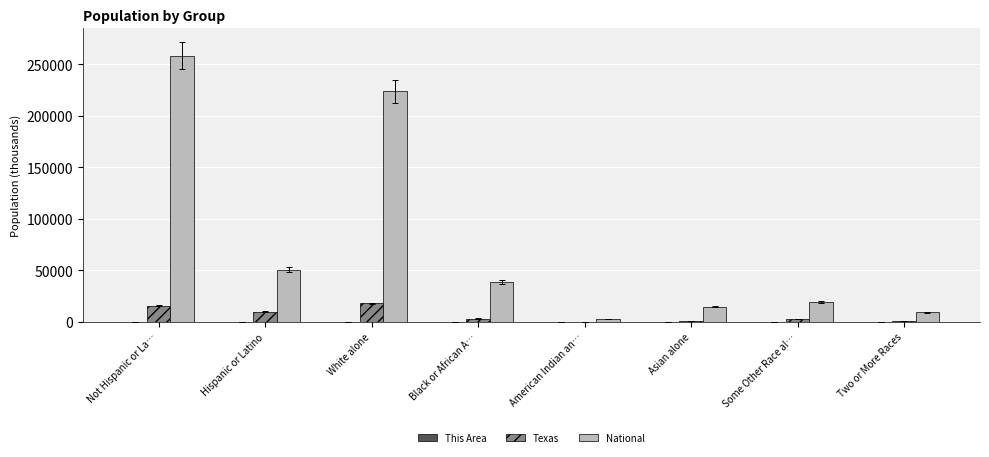

Where does the National series first go above 38929?

Not Hispanic or La…